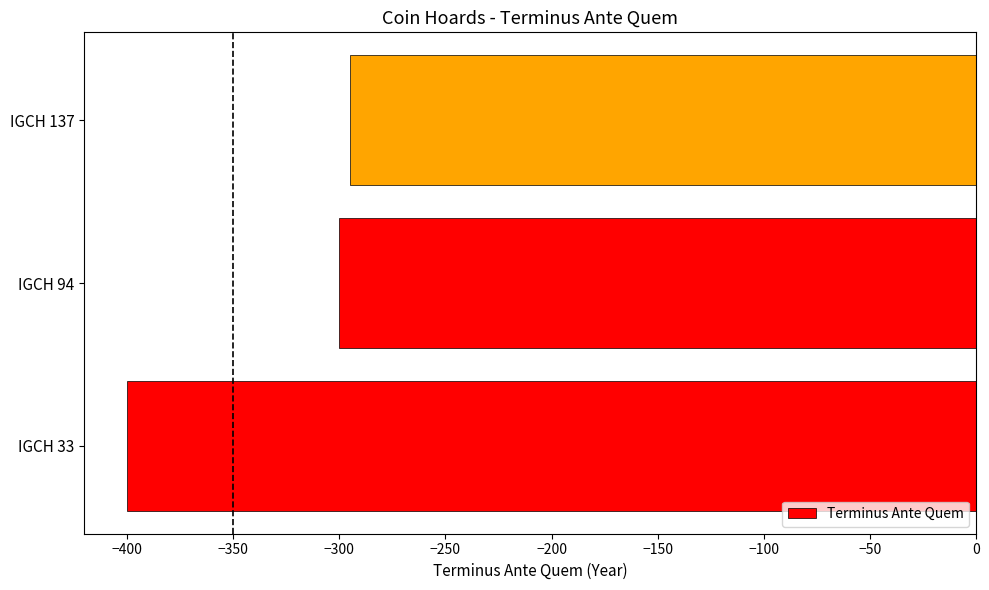

What is the minimum value shown in the chart?

-400